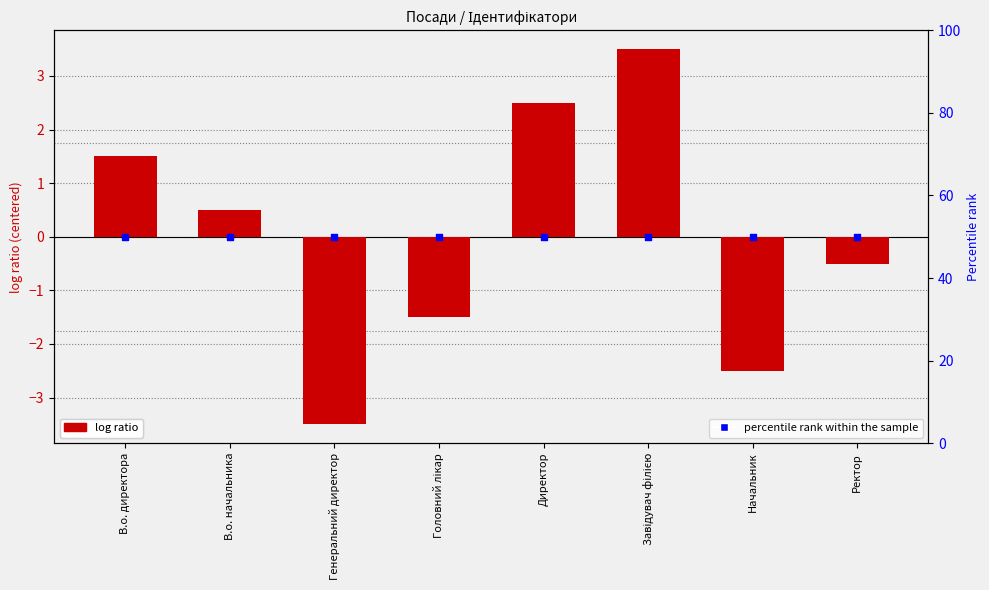

Which series has the largest Y range (max minus min)?

Ідентифікатор